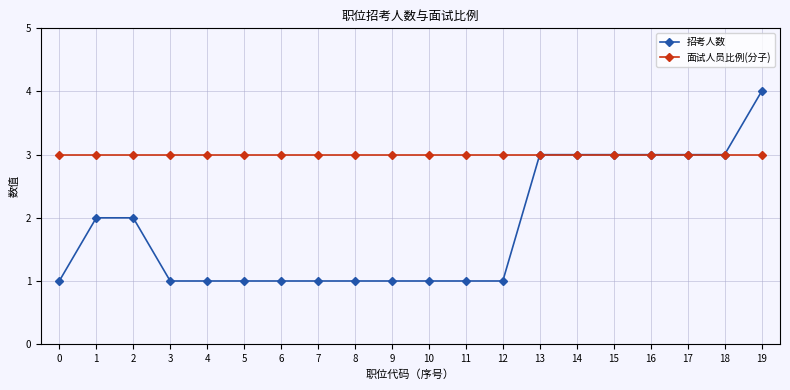

How many categories are shown in the chart?

20